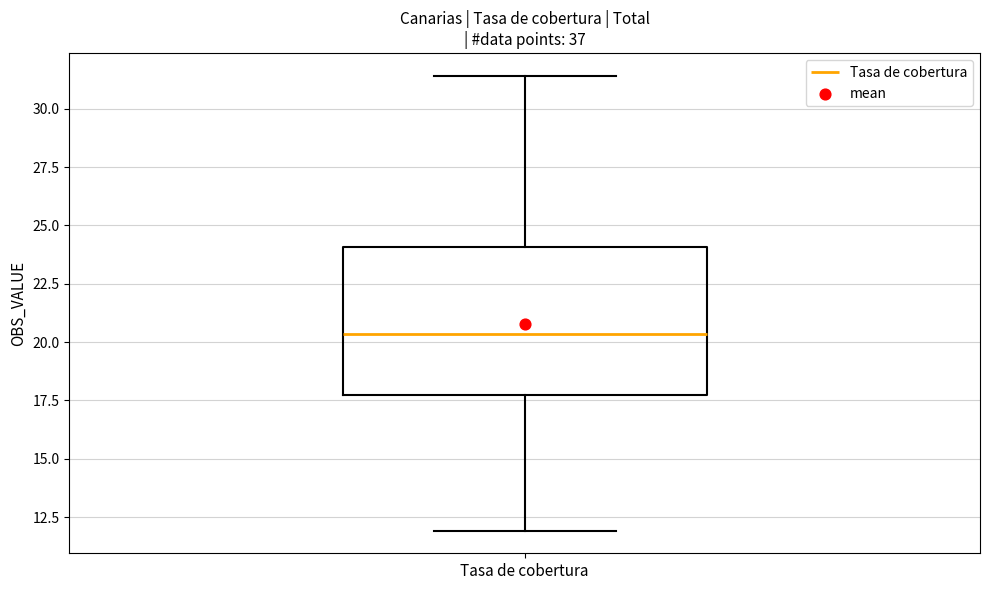

Transcribe this box plot: give where the median line is, the range the box spans, and where the two whiskers end, as read against the y-axis. The values are not printed on the chart, so give them approximately, as read against the axis.

median 20.5, box 17.5 to 24.0, whiskers 12.0 to 31.5